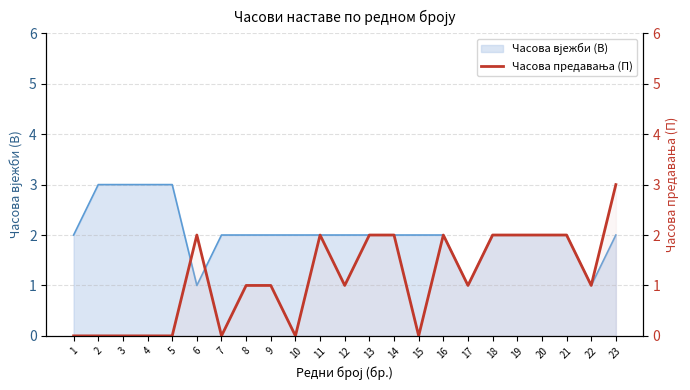

What is the greatest value displayed?

3